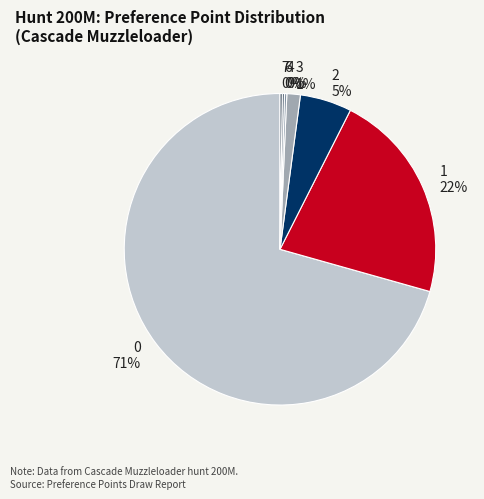

What percentage is the 1 22% slice, to the nearest percent?

22%